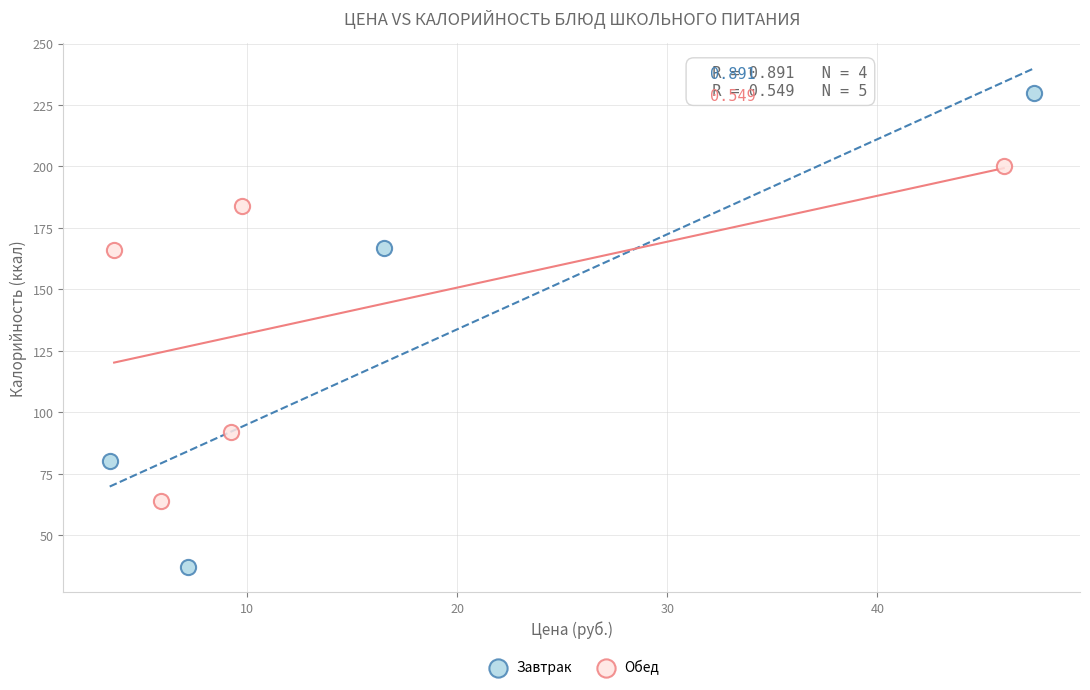

Which series reaches the maximum Y coordinate?

Завтрак